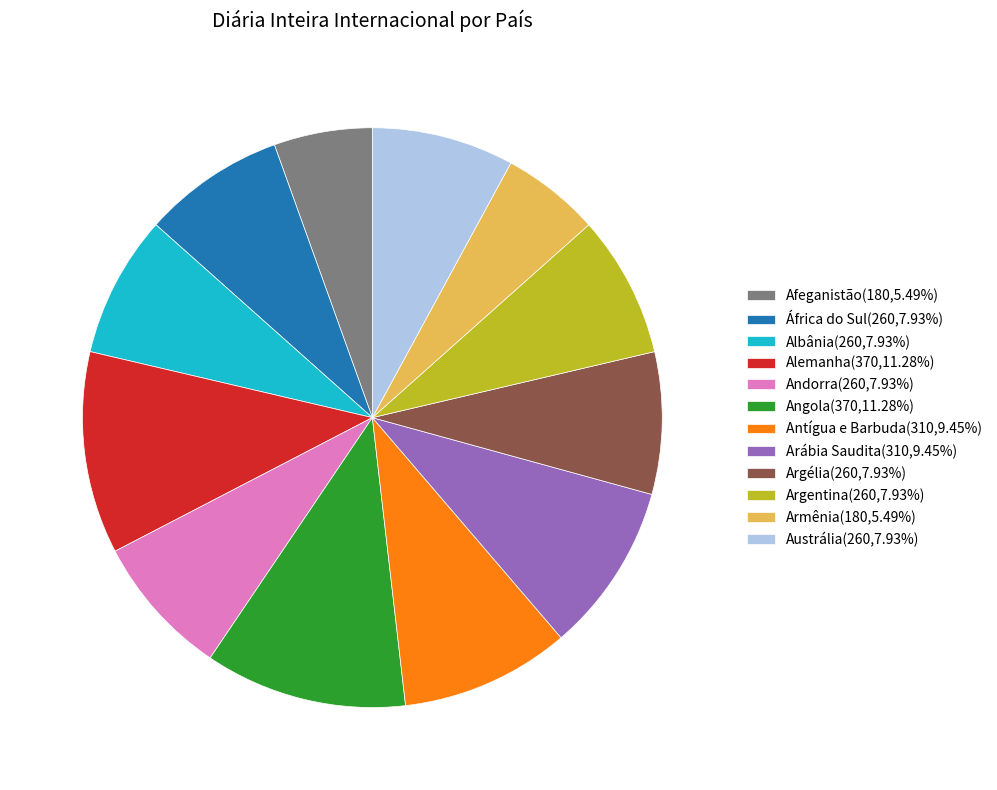

Is the sum of Albânia(260,7.93%) and Alemanha(370,11.28%) greater than half?

No